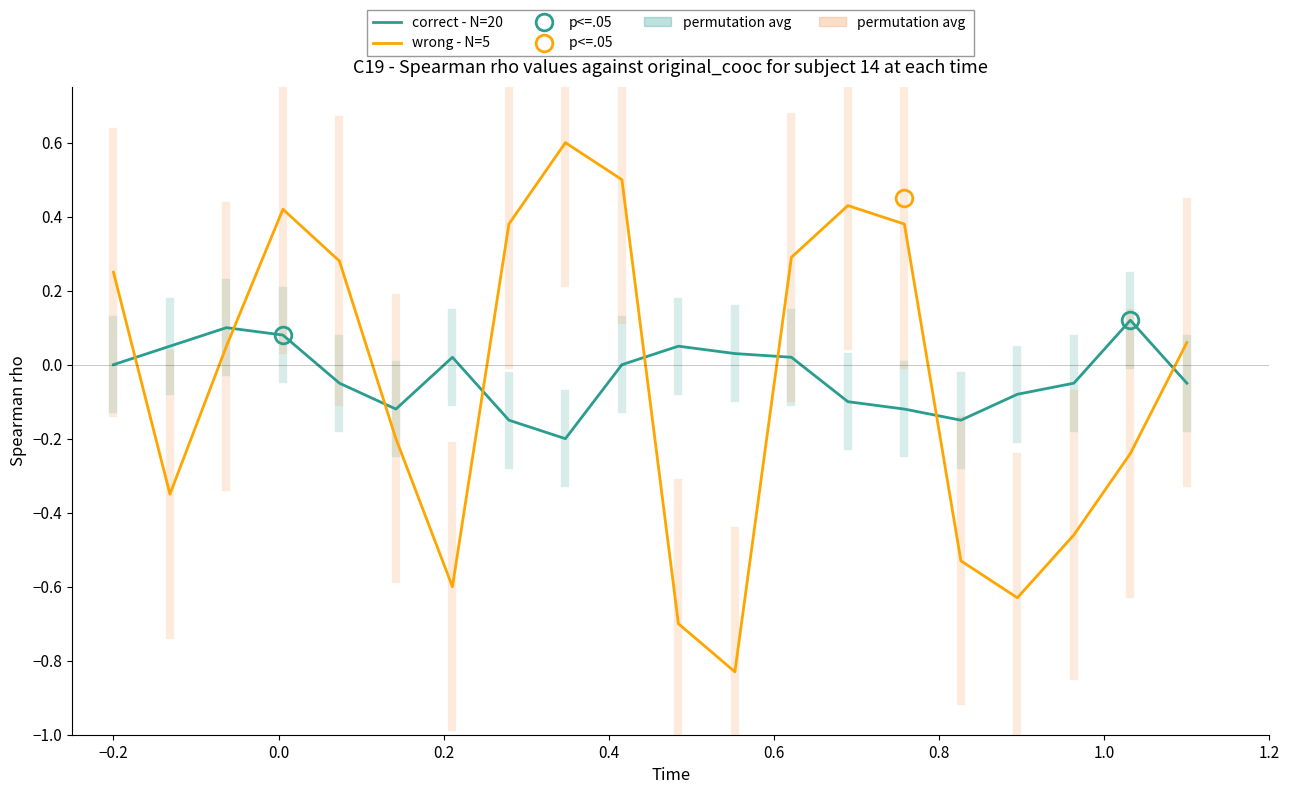

Rank the series by their average value, from lowest to highest.

wrong - N=5, correct - N=20